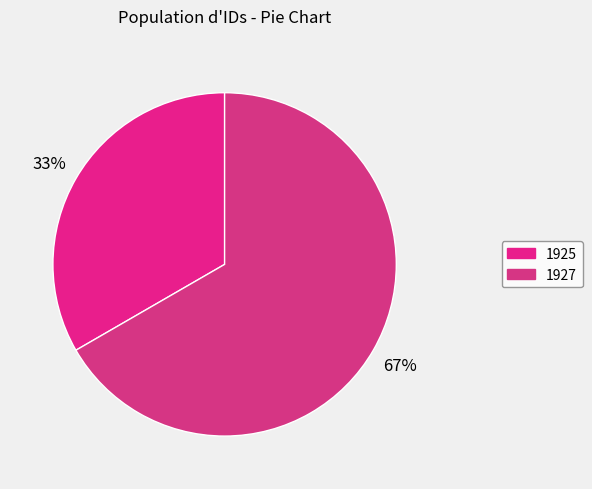

Which category has the smallest portion of the pie?

1925